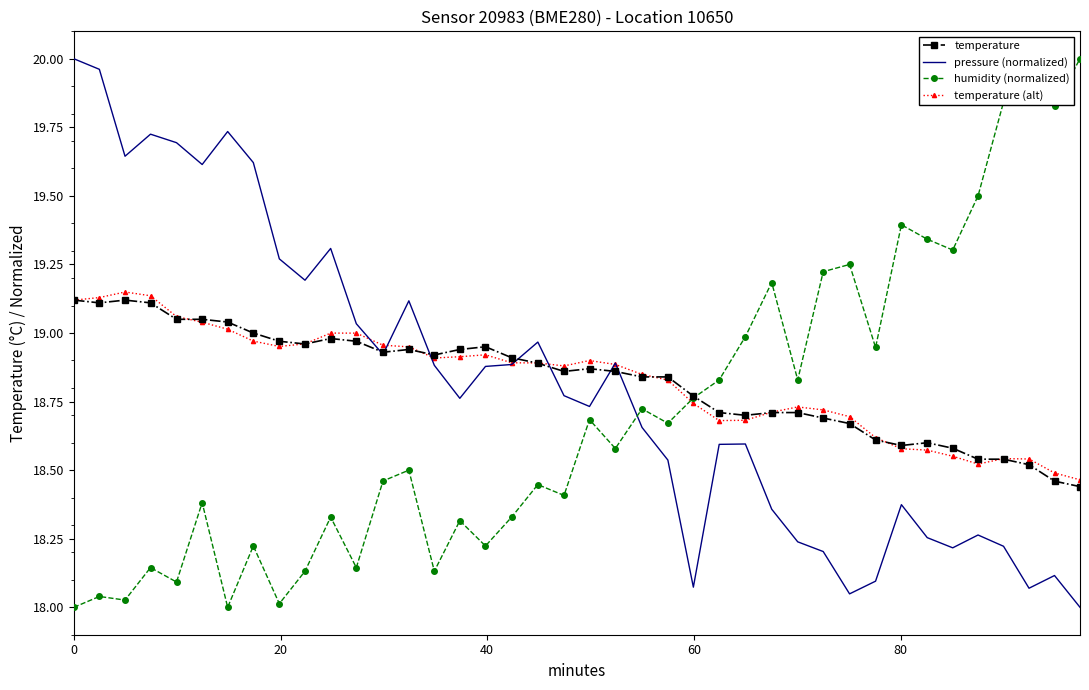

Which series ends up on top after the final intersection of pressure (normalized) and humidity (normalized)?

humidity (normalized)